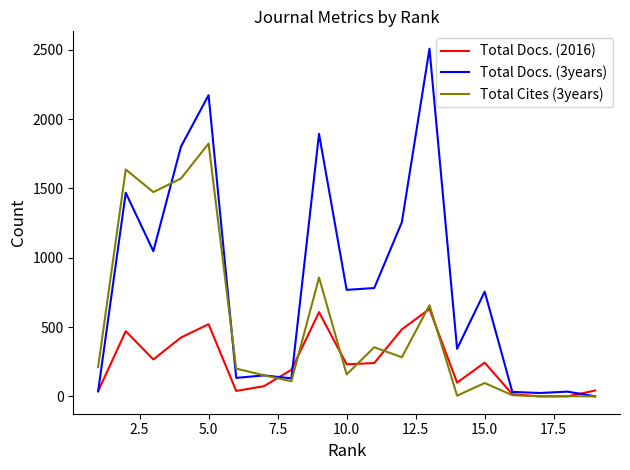

What is the maximum value shown in the chart?

2507